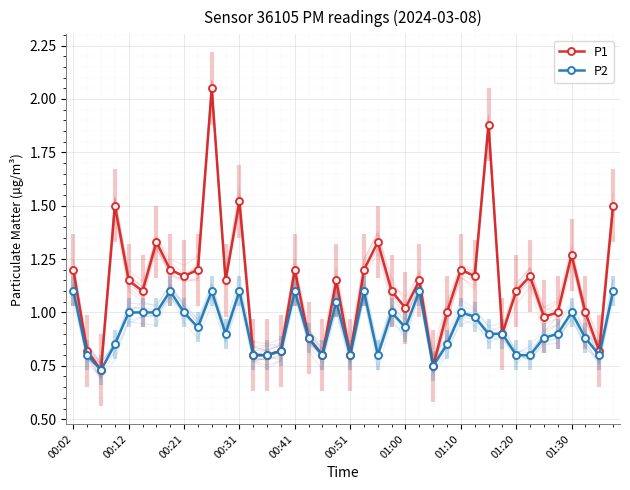

What are all the series names shown in the legend?

P1, P2